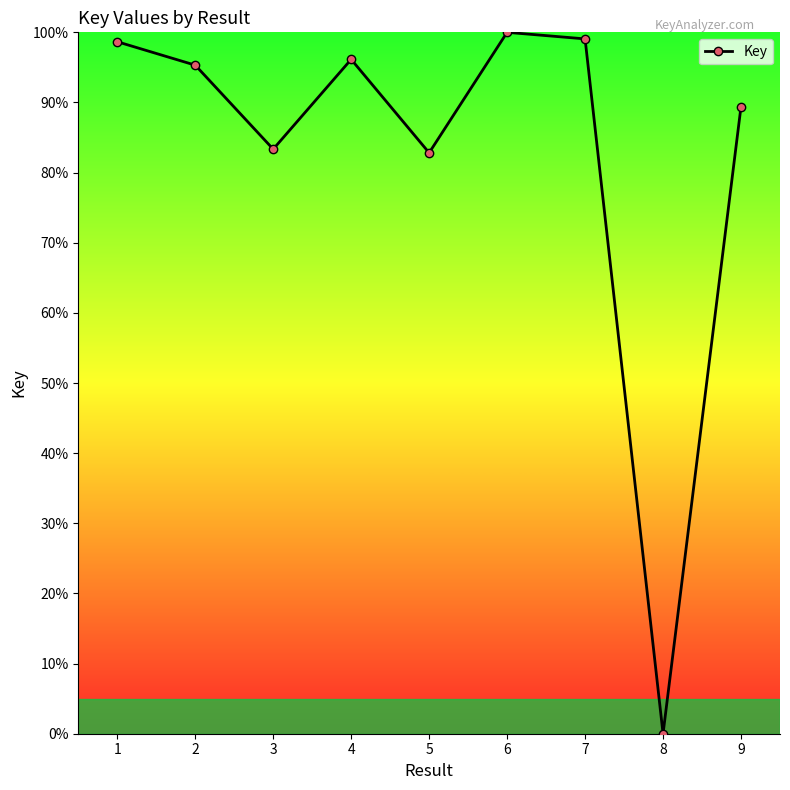

Which has a higher value, 5 or 7?

7